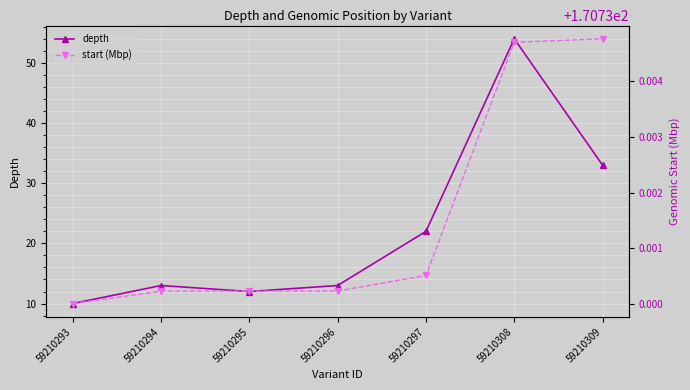

Reading right to left, transcribe all the data shown in this chart.

depth: 59210309=33.0	59210308=54.0	59210297=22.0	59210296=13.0	59210295=12.0	59210294=13.0	59210293=10.0
start (Mbp): 59210309=170.7	59210308=170.7	59210297=170.7	59210296=170.7	59210295=170.7	59210294=170.7	59210293=170.7